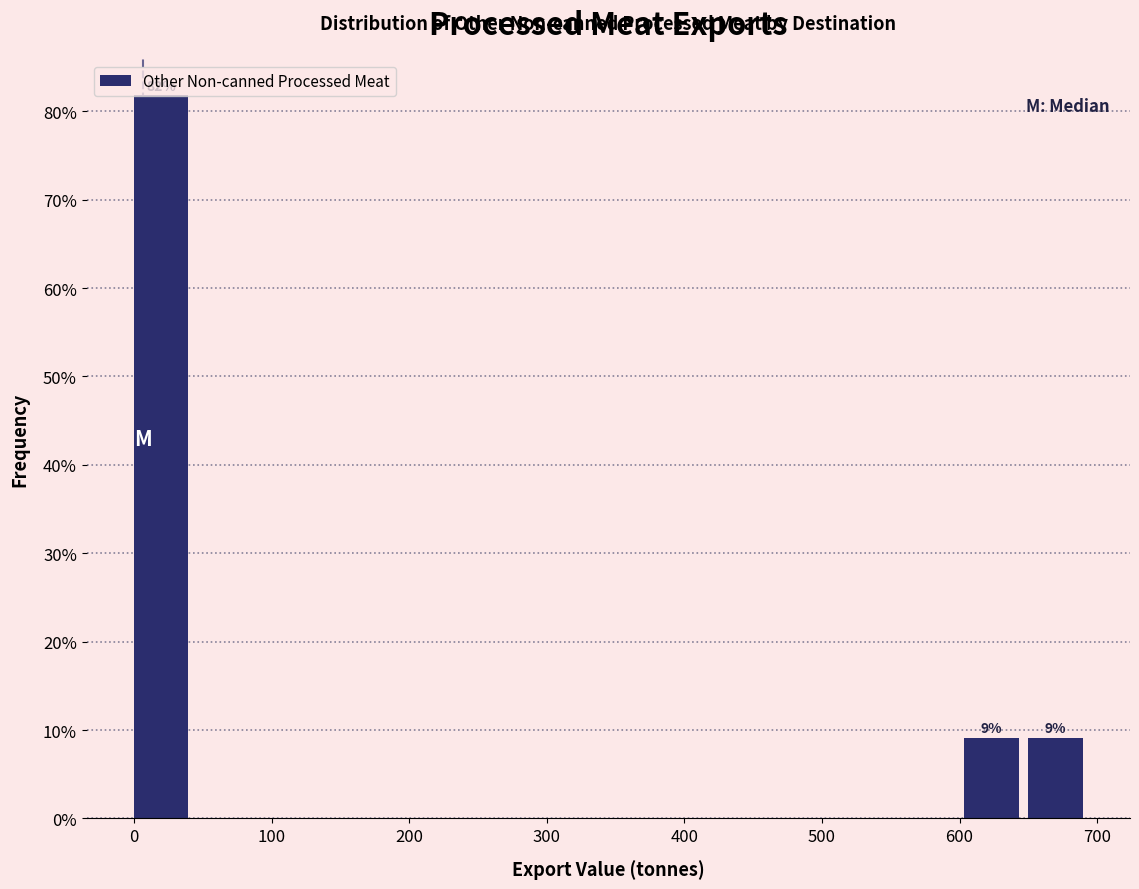

Over which range of the x-axis is the bar tallest?

0 to 50